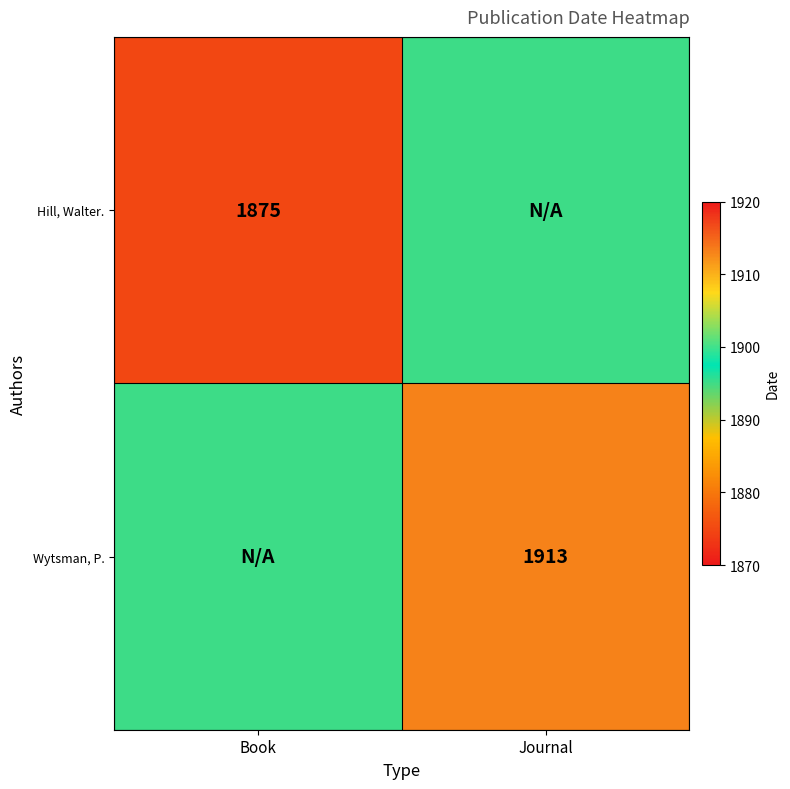

Is it true that Wytsman, P. equals 2556 at Journal?

False